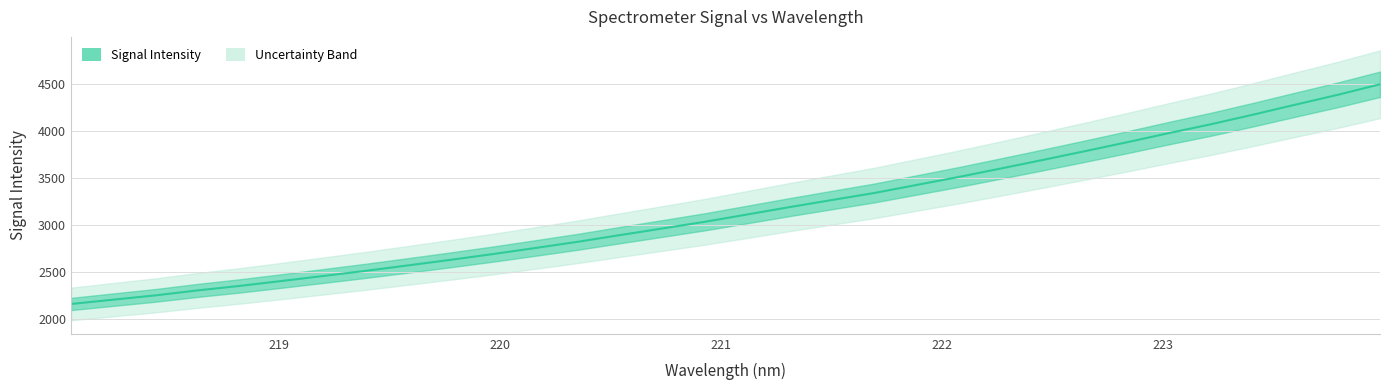

Reading left to right, extract all data points from this chart.

2162.8	2208.8	2254.3	2307.0	2354.9	2407.6	2461.3	2515.9	2573.6	2632.2	2692.9	2757.2	2822.8	2893.9	2963.6	3034.2	3111.5	3189.4	3264.3	3338.6	3423.4	3508.4	3598.3	3689.3	3782.6	3877.4	3975.2	4069.4	4171.2	4276.8	4380.7	4492.3